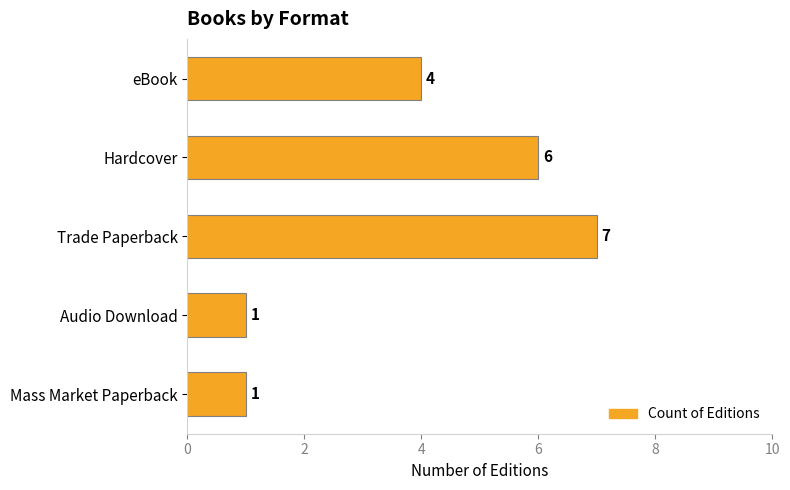

What is the difference between the maximum and minimum values?

6